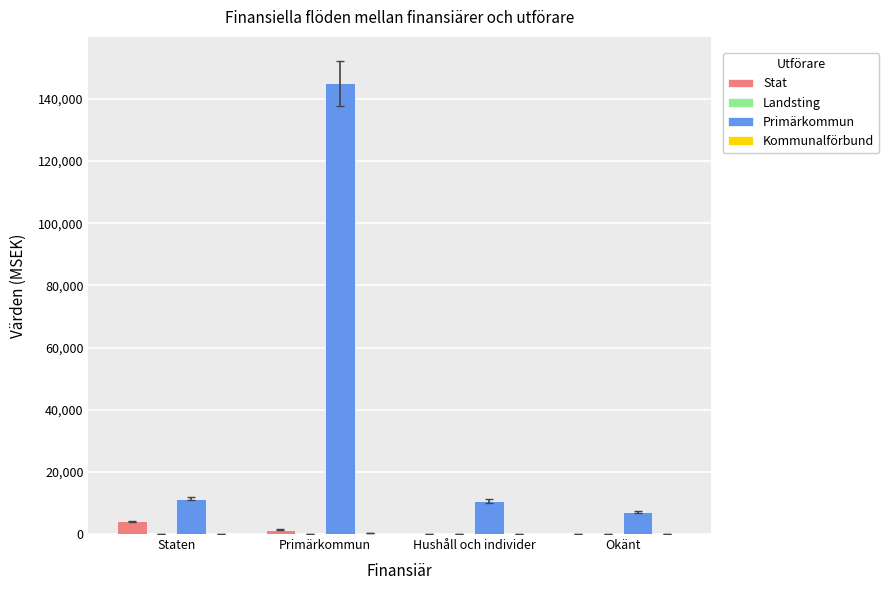

The Stat series shows 0 at Hushåll och individer. True or false?

True